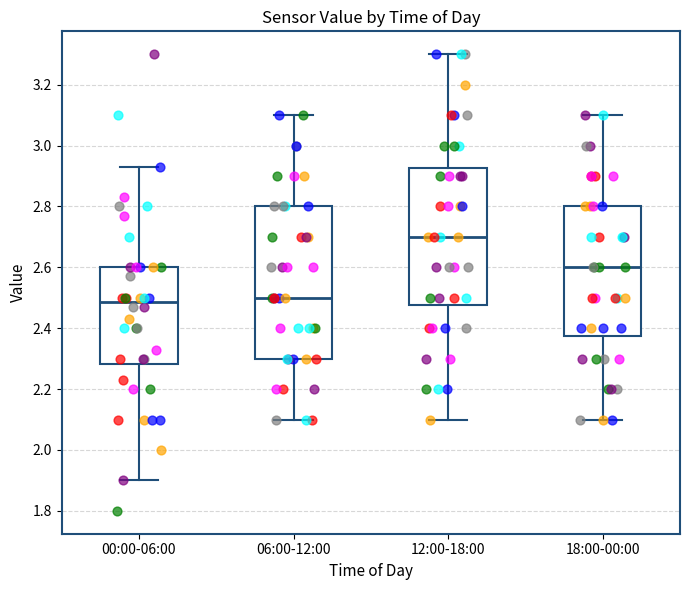

Reading left to right, transcribe this box plot: for each box, give where its median line is, the range the box spans, and where its two whiskers end, as read against the y-axis. The values are not printed on the chart, so give them approximately, as read against the axis.

00:00-06:00: median 2.48, box 2.28 to 2.60, whiskers 1.90 to 2.94
06:00-12:00: median 2.50, box 2.30 to 2.80, whiskers 2.10 to 3.10
12:00-18:00: median 2.70, box 2.48 to 2.92, whiskers 2.10 to 3.30
18:00-00:00: median 2.60, box 2.38 to 2.80, whiskers 2.10 to 3.10